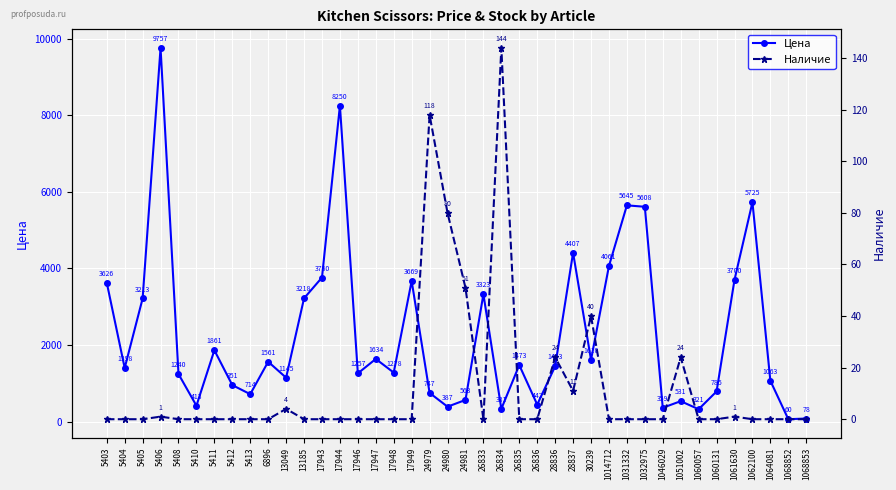

Rank the series by their maximum value, from highest to lowest.

Цена, Наличие